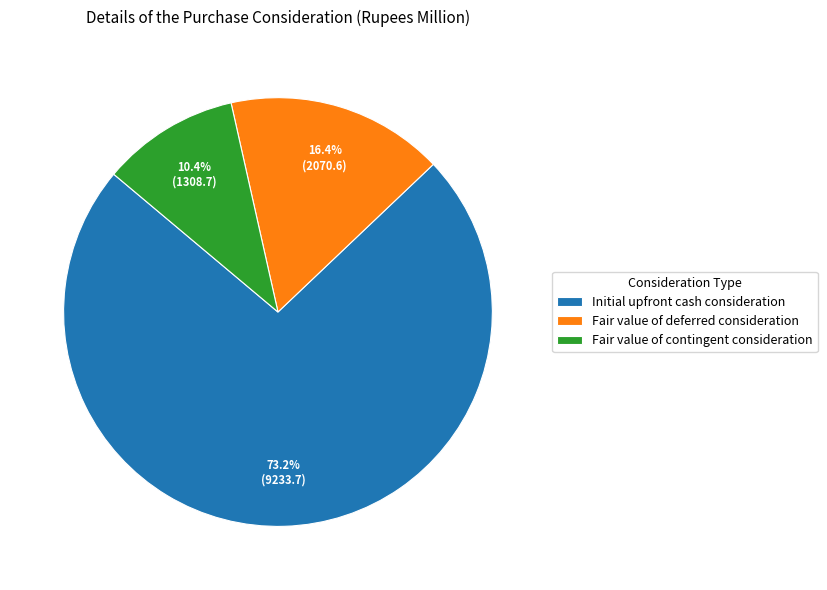

To the nearest percent, what is the difference between the largest and smallest slice percentages?

63%